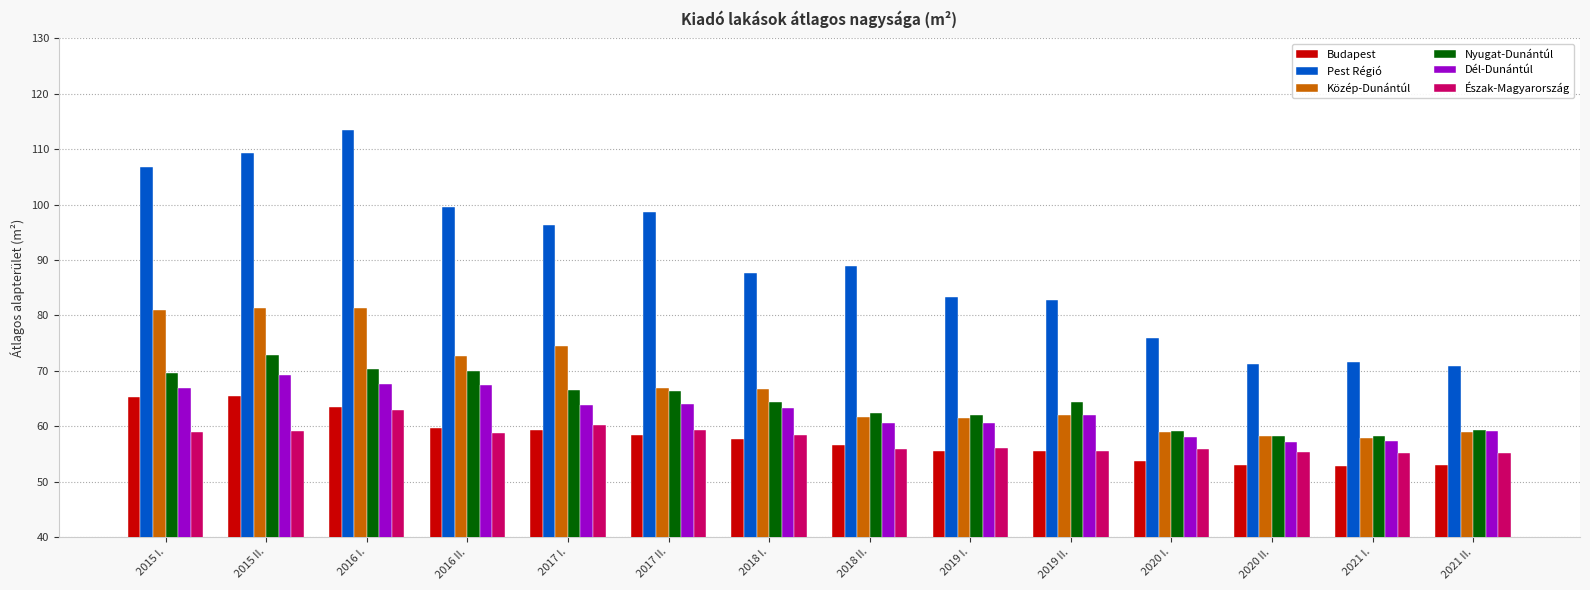

Count the number of data series in this chart.

6